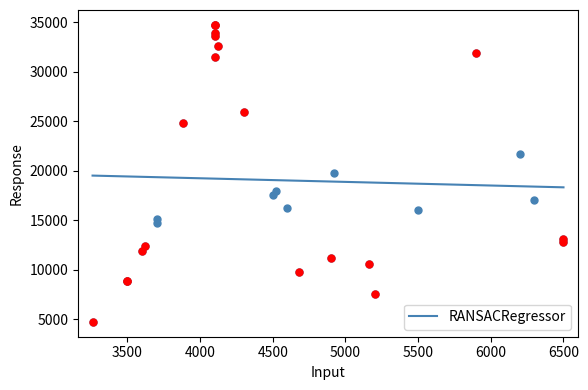

Between 28 and 10, which is larger?

28